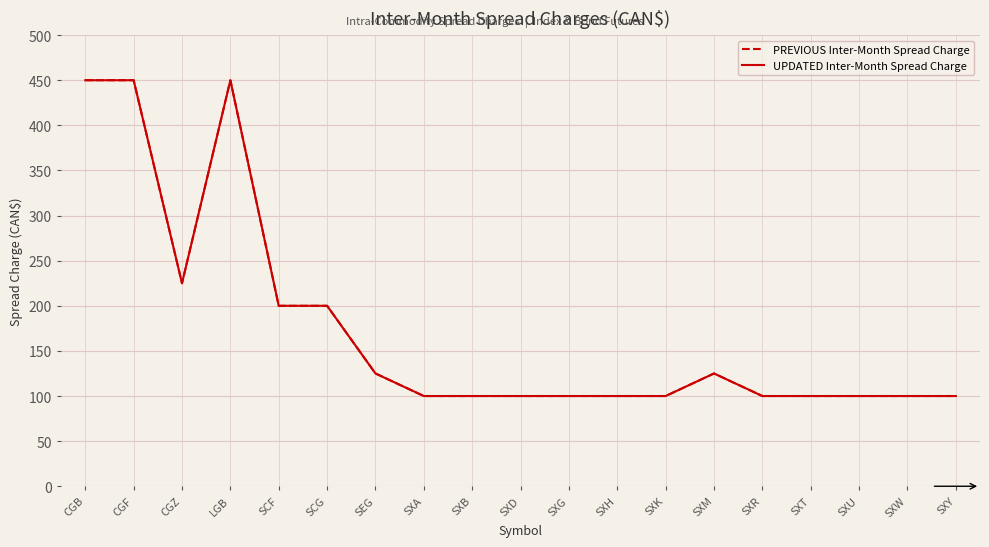

How many interior local valleys does the UPDATED Inter-Month Spread Charge series have?

1